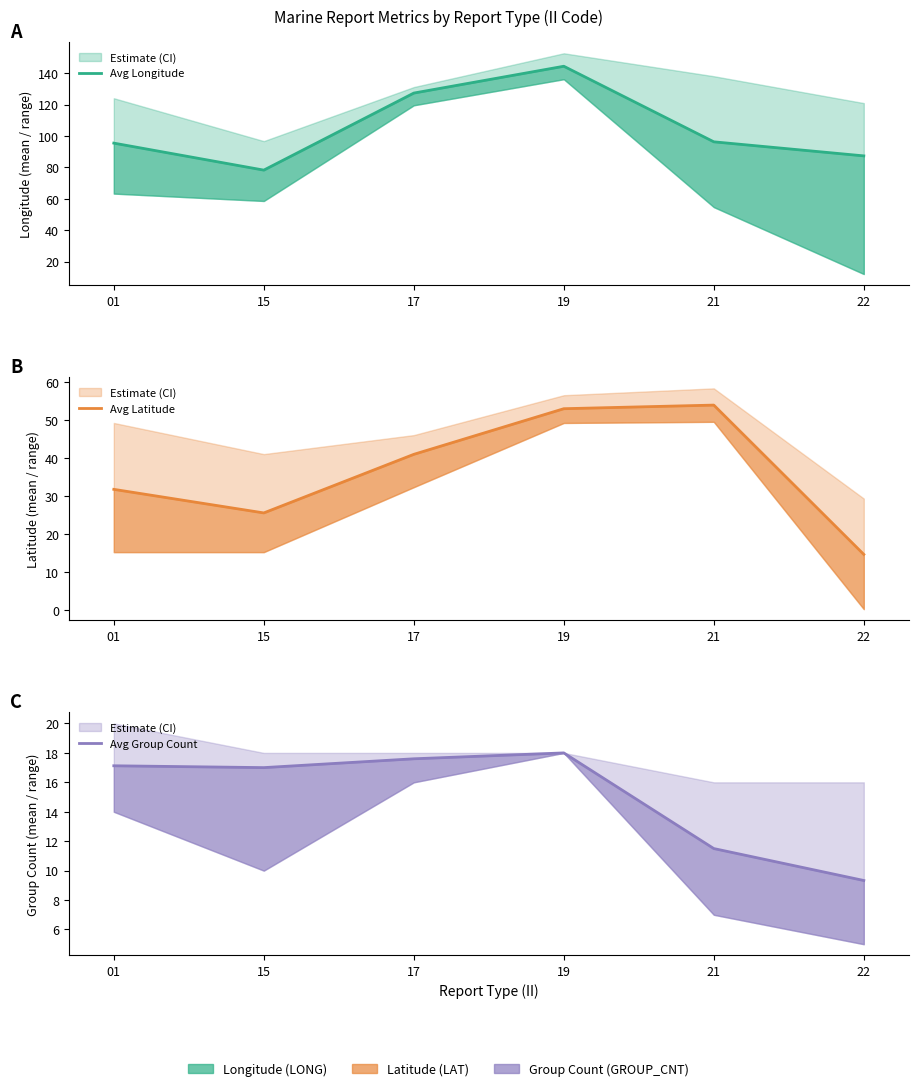

Which series has the largest total across all categories?

Avg Longitude